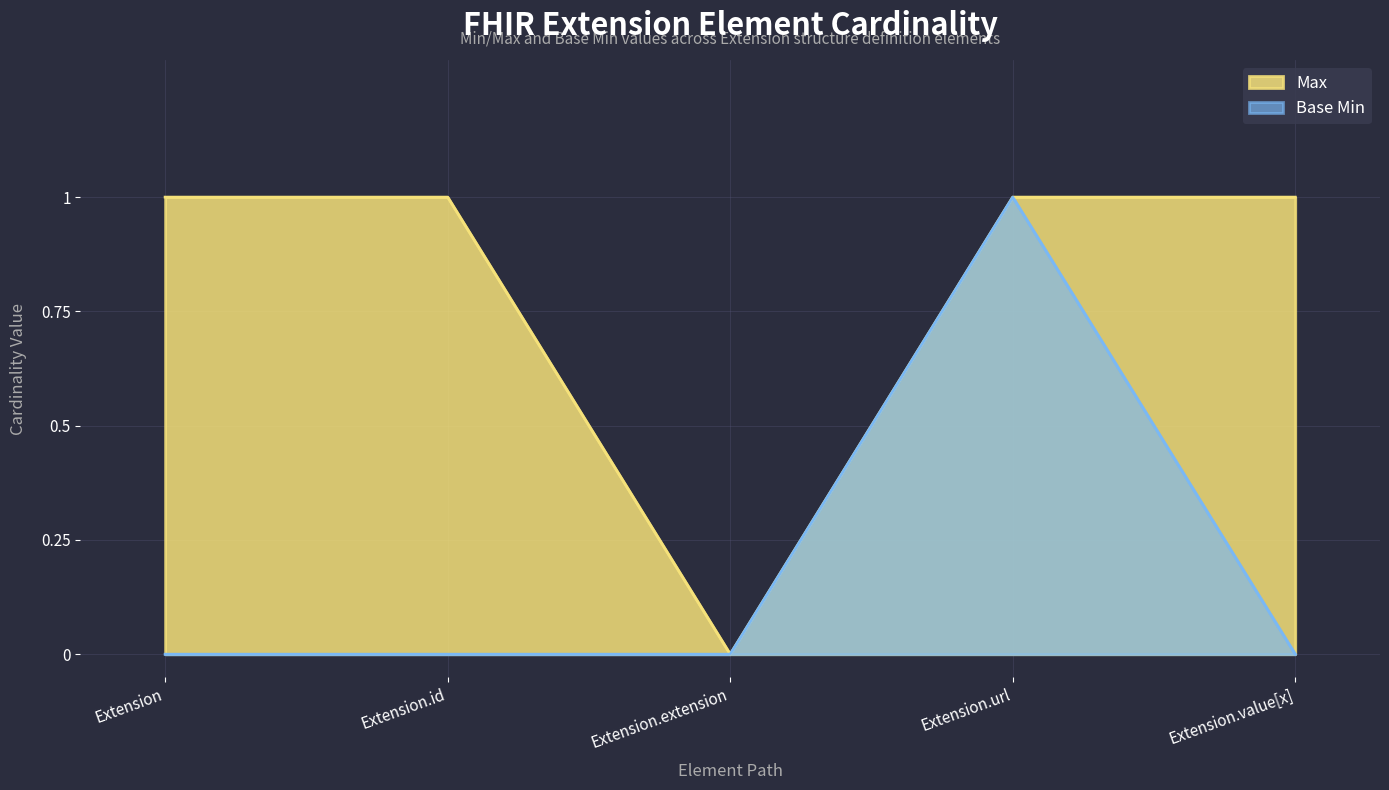

Rank the series by their average value, from lowest to highest.

Base Min, Max